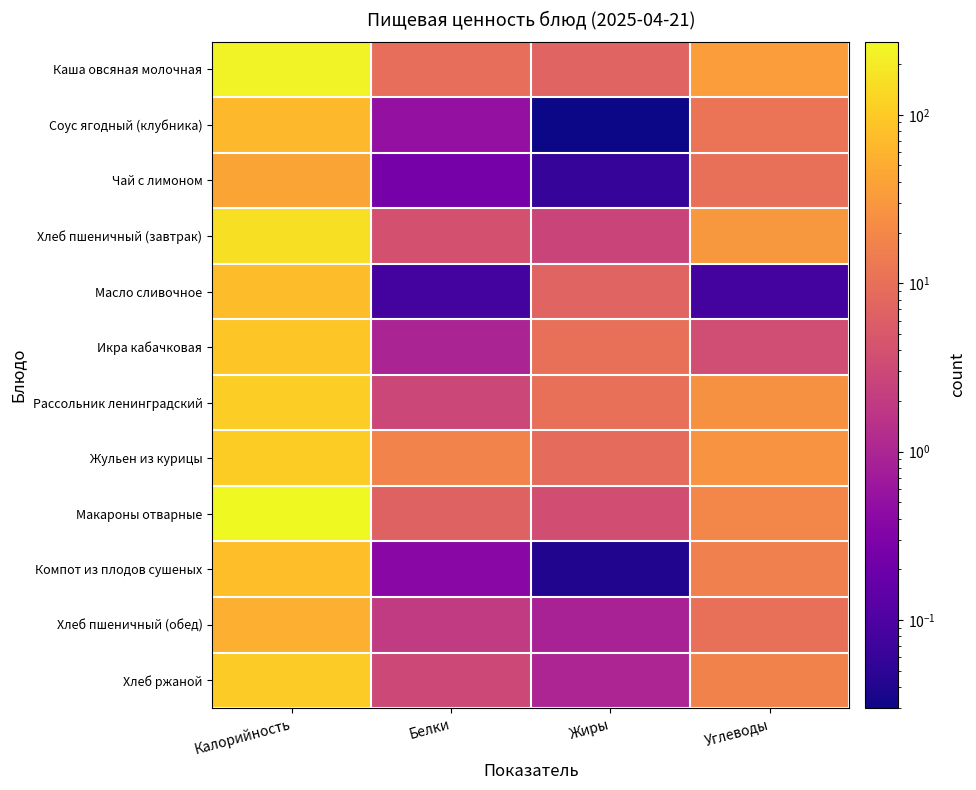

Reading left to right, transcribe all the data shown in this chart.

Каша овсяная молочная: Калорийность=244.0	Белки=9.9	Жиры=7.1	Углеводы=35.4
Соус ягодный (клубника): Калорийность=68.0	Белки=0.5	Жиры=0.0	Углеводы=11.8
Чай с лимоном: Калорийность=42.0	Белки=0.2	Жиры=0.1	Углеводы=10.2
Хлеб пшеничный (завтрак): Калорийность=164.4	Белки=4.0	Жиры=2.7	Углеводы=30.6
Масло сливочное: Калорийность=74.9	Белки=0.1	Жиры=7.2	Углеводы=0.1
Икра кабачковая: Калорийность=90.5	Белки=1.0	Жиры=10.2	Углеводы=3.5
Рассольник ленинградский: Калорийность=108.0	Белки=2.9	Жиры=10.1	Углеводы=25.4
Жульен из курицы: Калорийность=106.0	Белки=17.9	Жиры=8.8	Углеводы=27.0
Макароны отварные: Калорийность=272.0	Белки=6.7	Жиры=3.6	Углеводы=19.2
Компот из плодов сушеных: Калорийность=76.0	Белки=0.4	Жиры=0.0	Углеводы=16.0
Хлеб пшеничный (обед): Калорийность=54.8	Белки=2.0	Жиры=0.9	Углеводы=10.2
Хлеб ржаной: Калорийность=103.6	Белки=3.0	Жиры=1.0	Углеводы=17.0